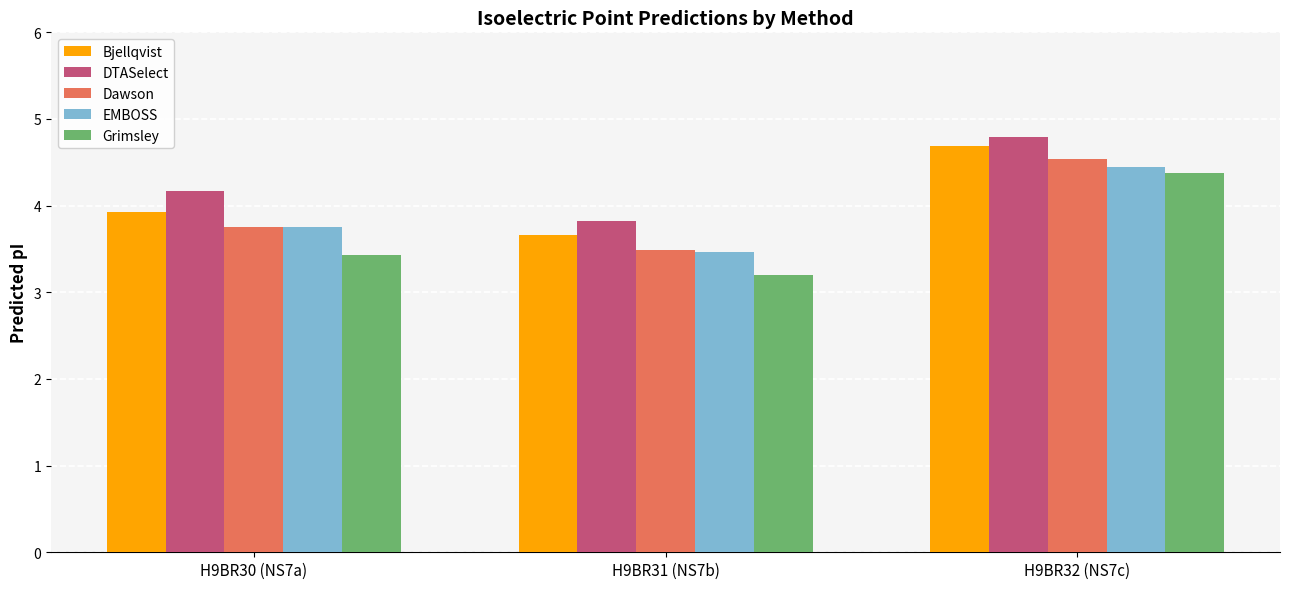

What position from the left is H9BR30 (NS7a)?

1